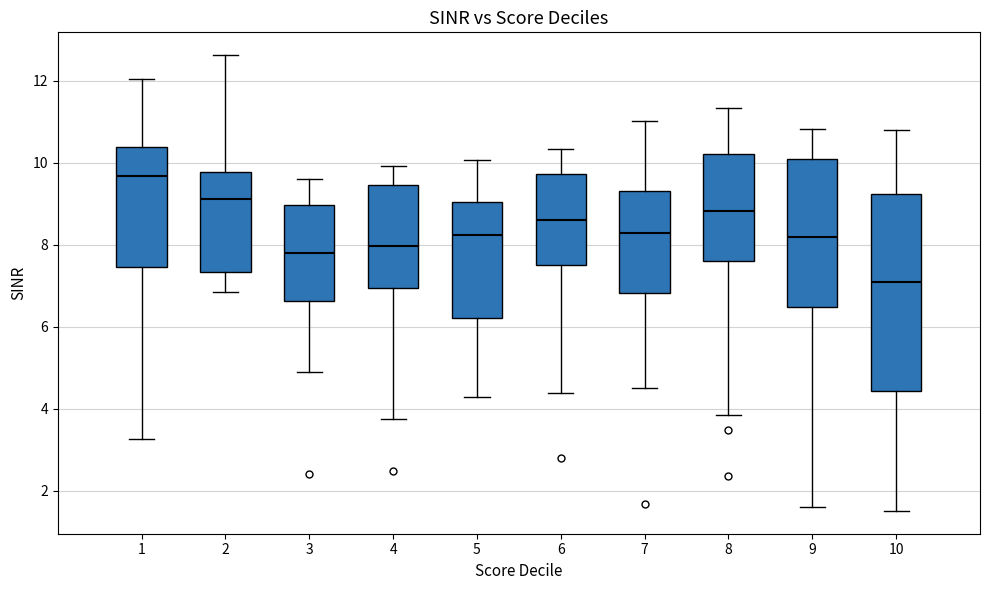

Which box's median line is the highest?

1